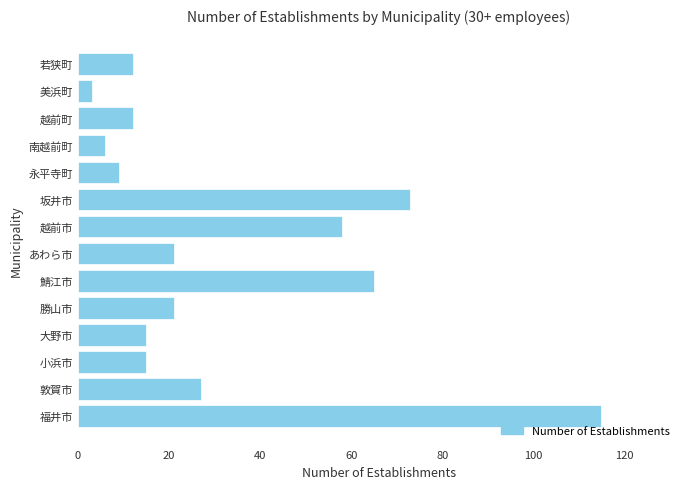

What is the change in value from 福井市 to あわら市?

-94